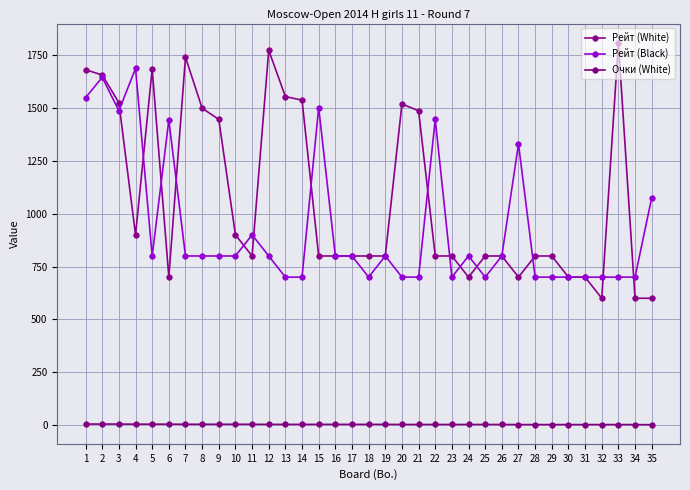

The Рейт (Black) series shows 800.0 at 17. True or false?

True